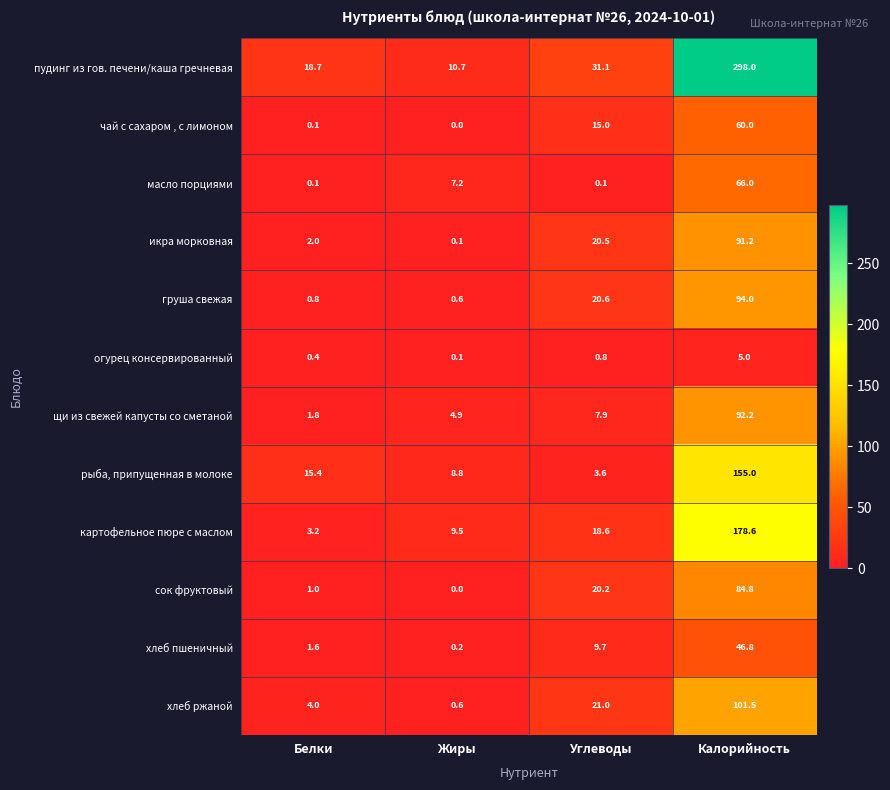

What is the total value across all series at Белки?

49.1